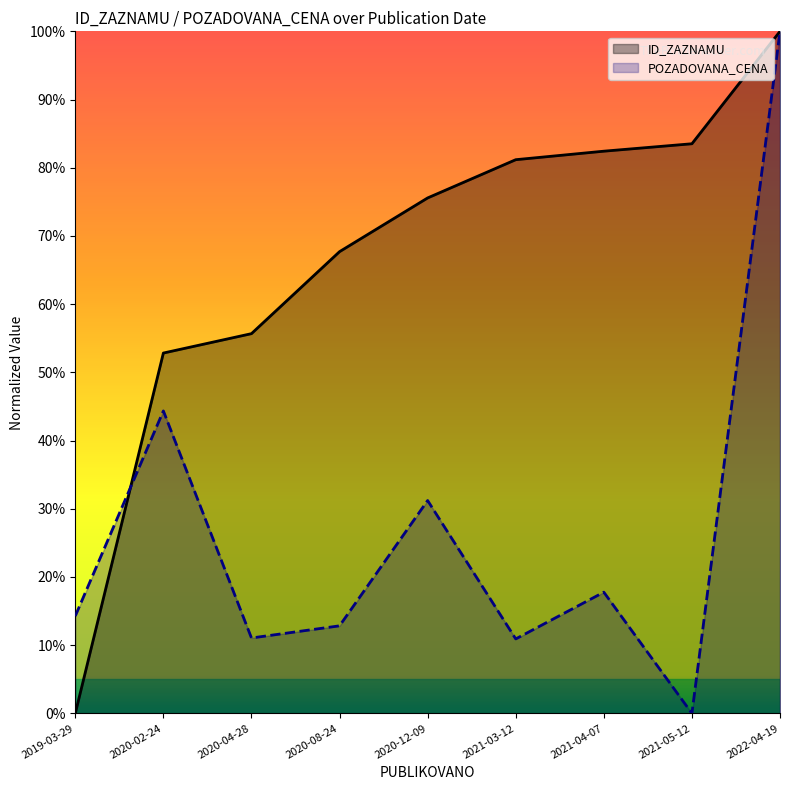

How many data points in ID_ZAZNAMU are above 339982?

5